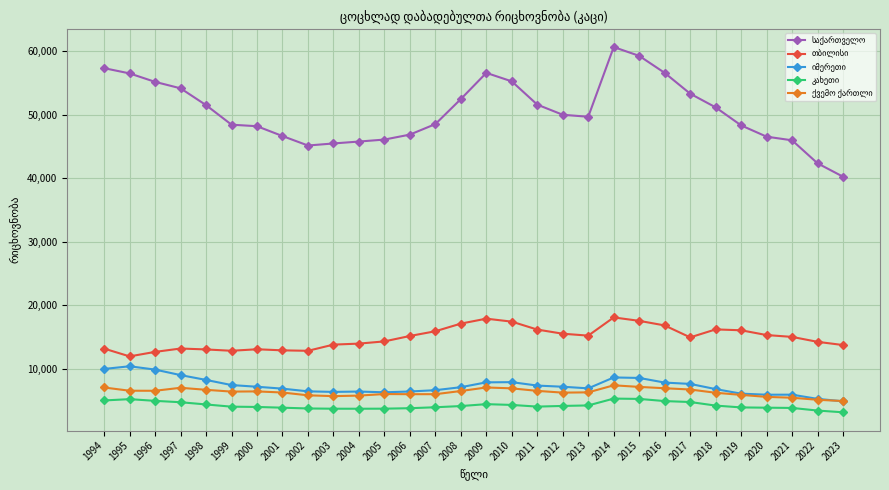

What is the total value across all series at 2022?

70187